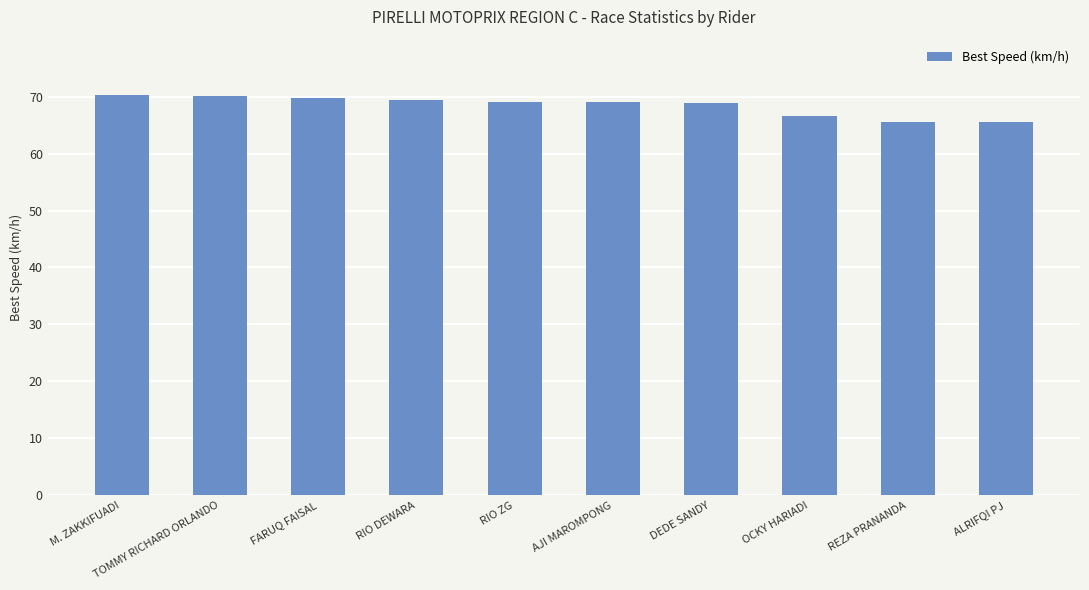

What is the ratio of the value at RIO DEWARA to the value at FARUQ FAISAL?

1.0